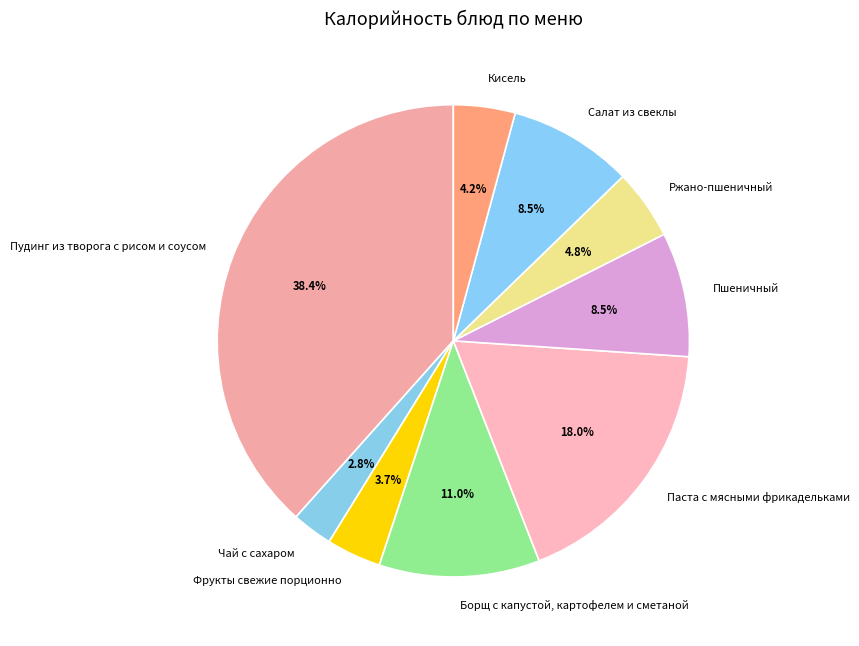

To the nearest percent, what percentage of the pie is Паста с мясными фрикадельками?

18%